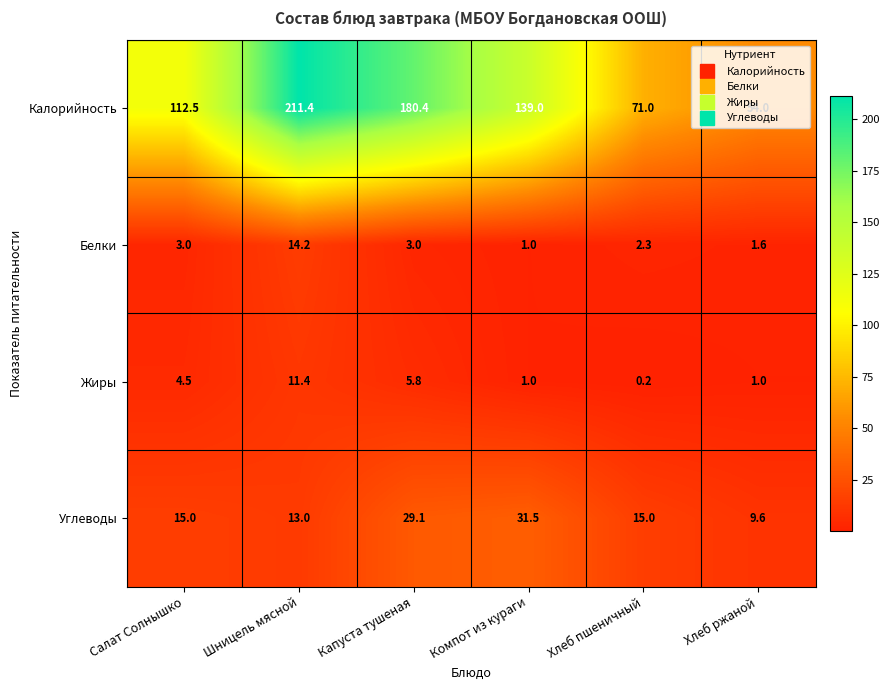

What is the sum of all Белки values?

25.1